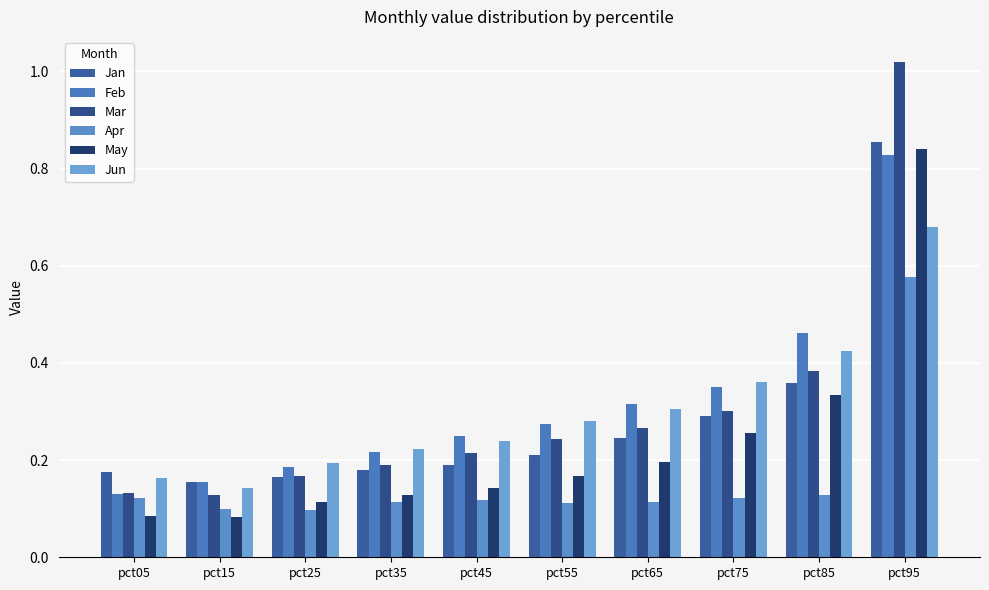

List the labels in order of Mar value, smallest first.

pct15, pct05, pct25, pct35, pct45, pct55, pct65, pct75, pct85, pct95